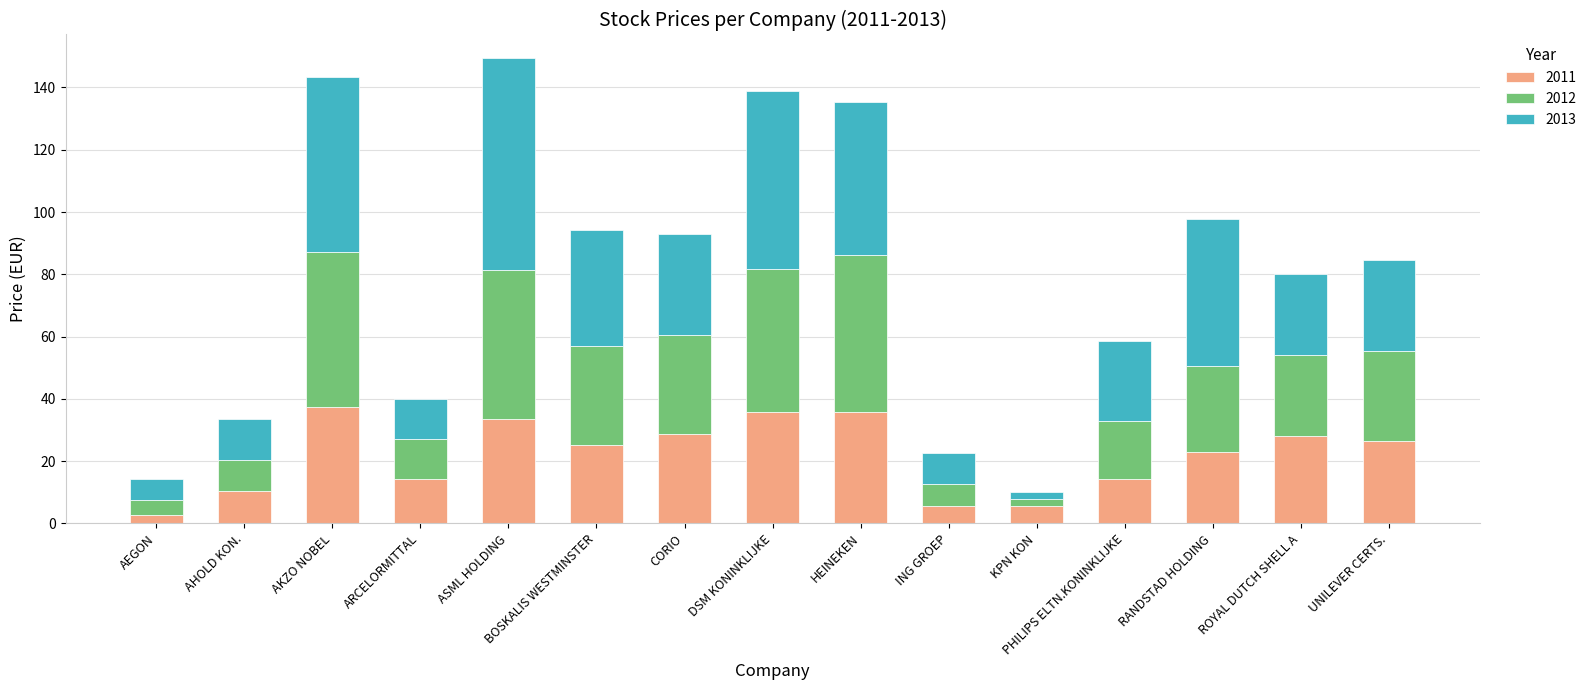

The value of 2011 at HEINEKEN is 56.9. True or false?

False